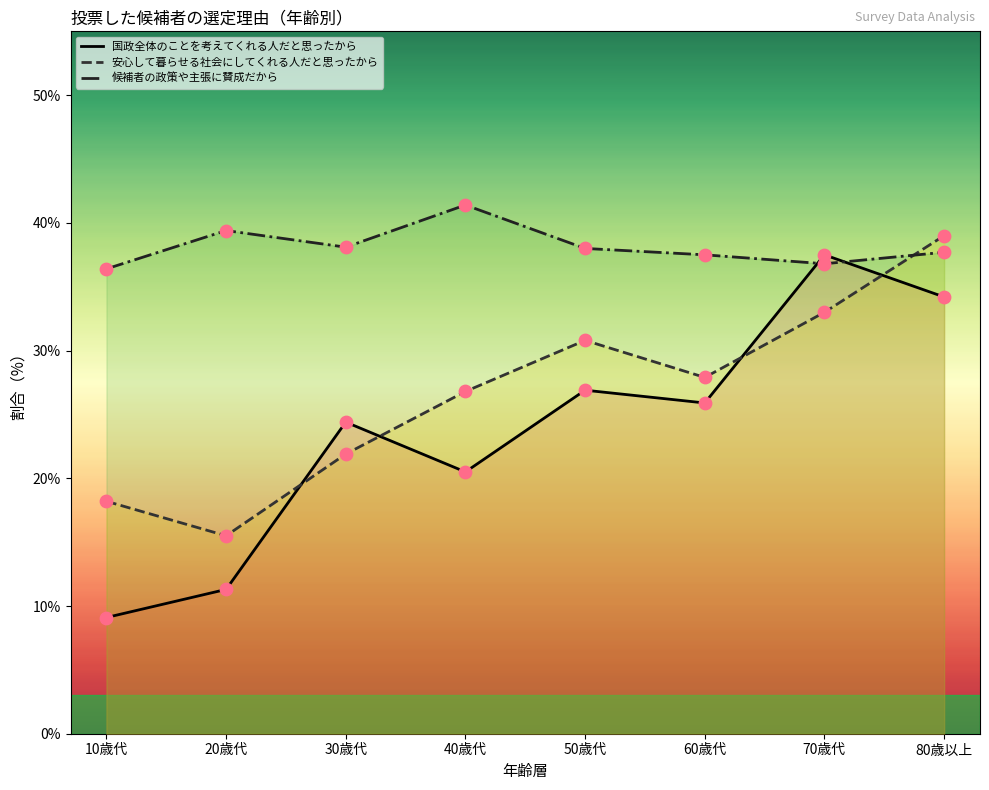

Is the value of 国政全体のことを考えてくれる人だと思ったから at 70歳代 greater than the value of 候補者の政策や主張に賛成だから at 10歳代?

Yes